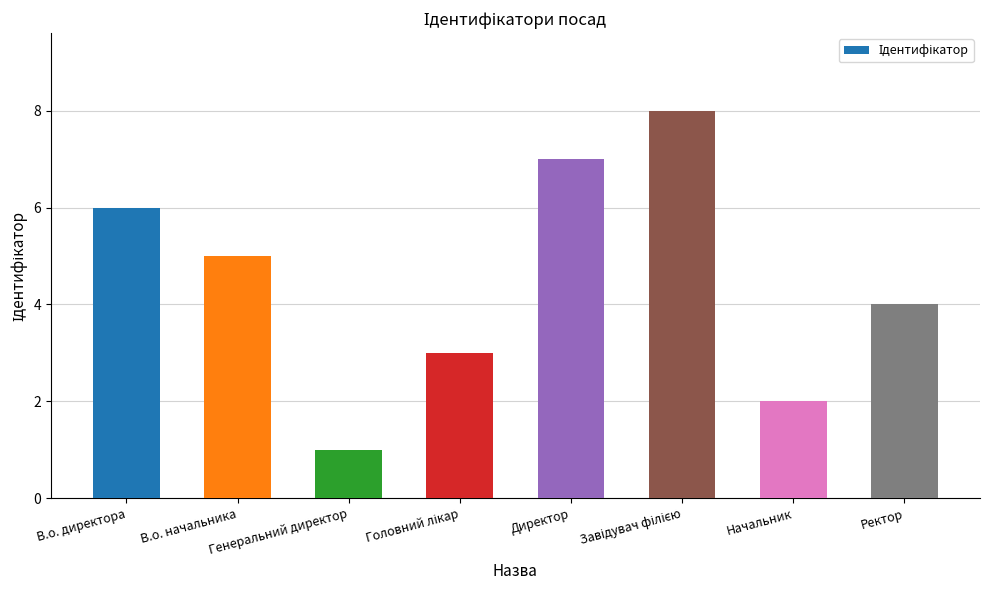

What is the change in value from В.о. начальника to Генеральний директор?

-4